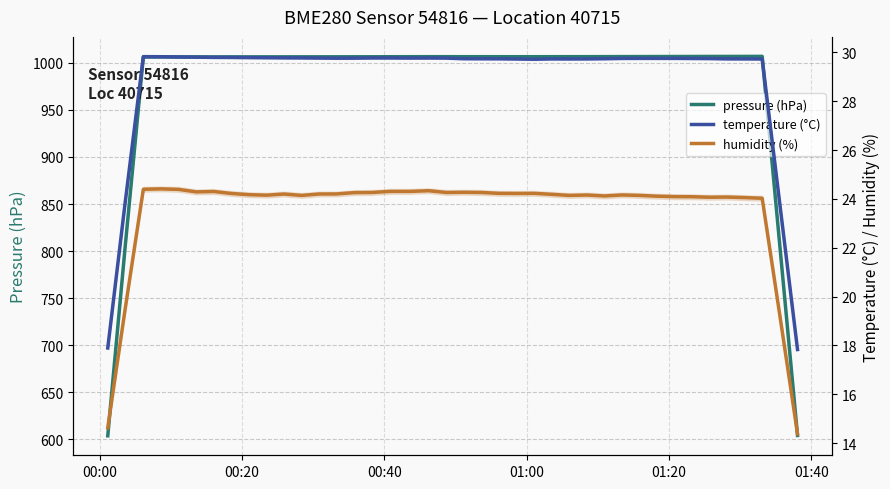

Is the value of humidity (%) at 28 greater than the value of pressure (hPa) at 28?

No